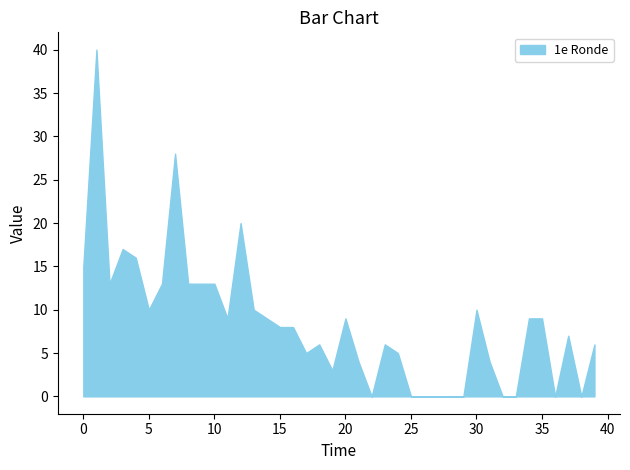

What is the greatest value displayed?

40